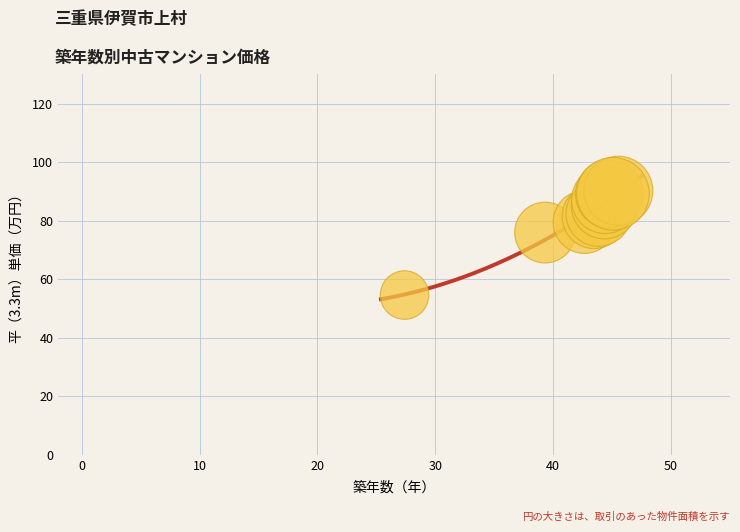

What Y value in the scatter plot is closest to 72?

76.0